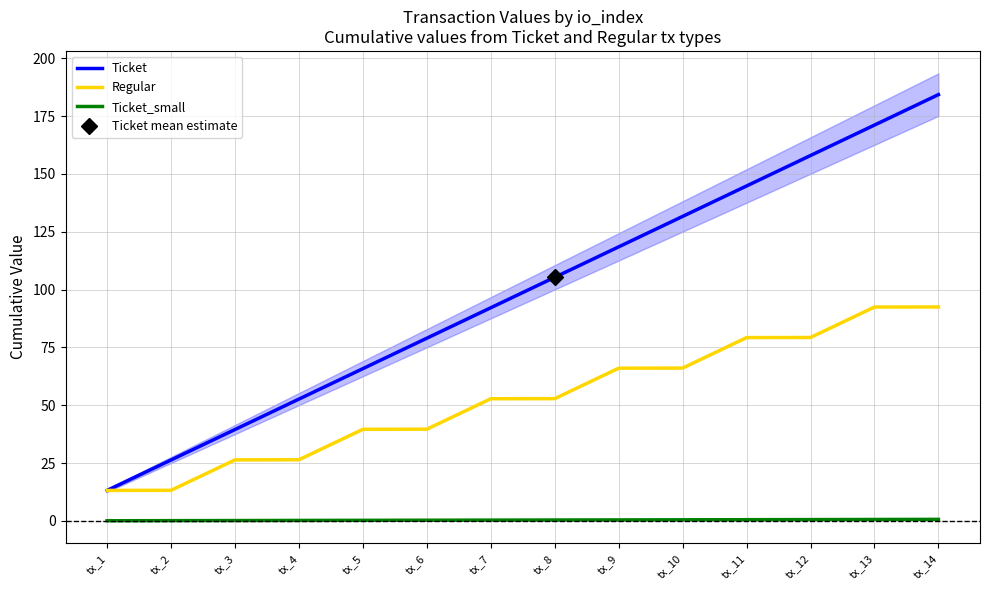

Between tx_3 and tx_12, which is larger?

tx_12